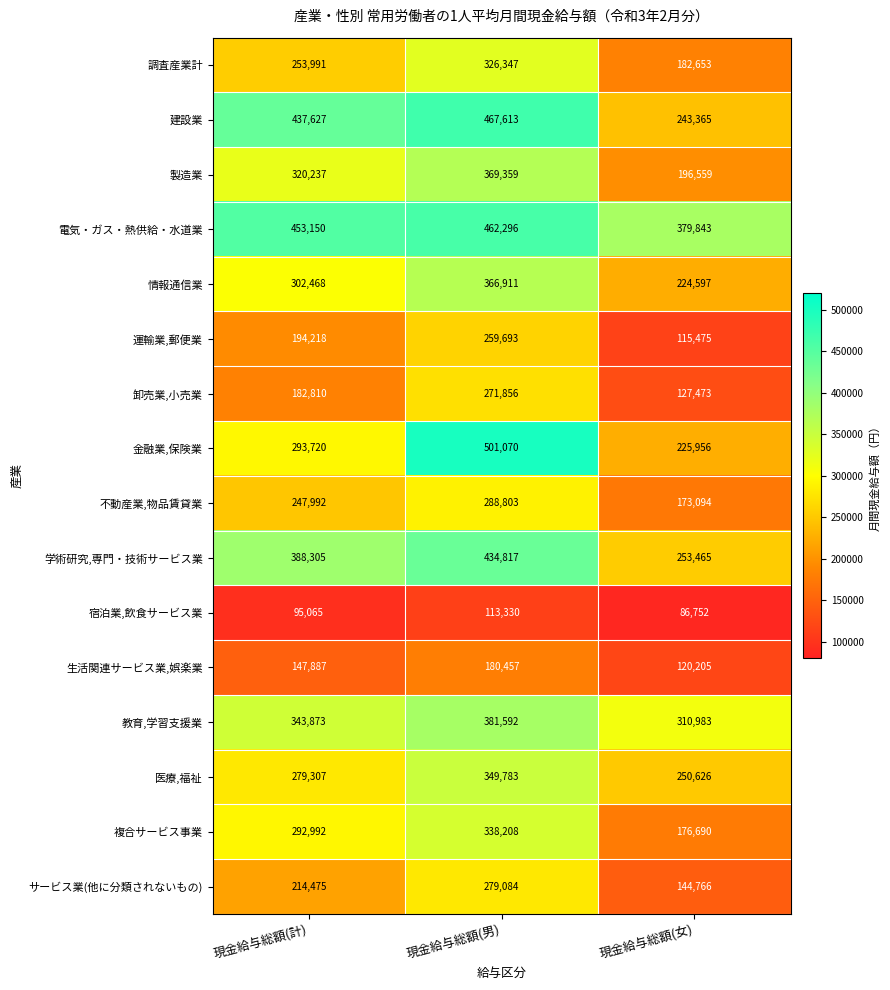

What is the difference between the highest and lowest values at 現金給与総額(計)?

358085